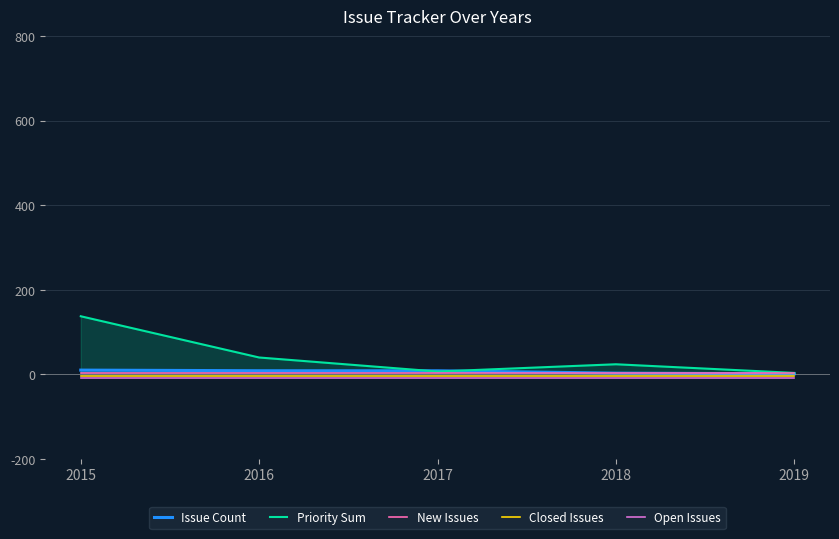

What are all the series names shown in the legend?

Issue Count, Priority Sum, New Issues, Closed Issues, Open Issues